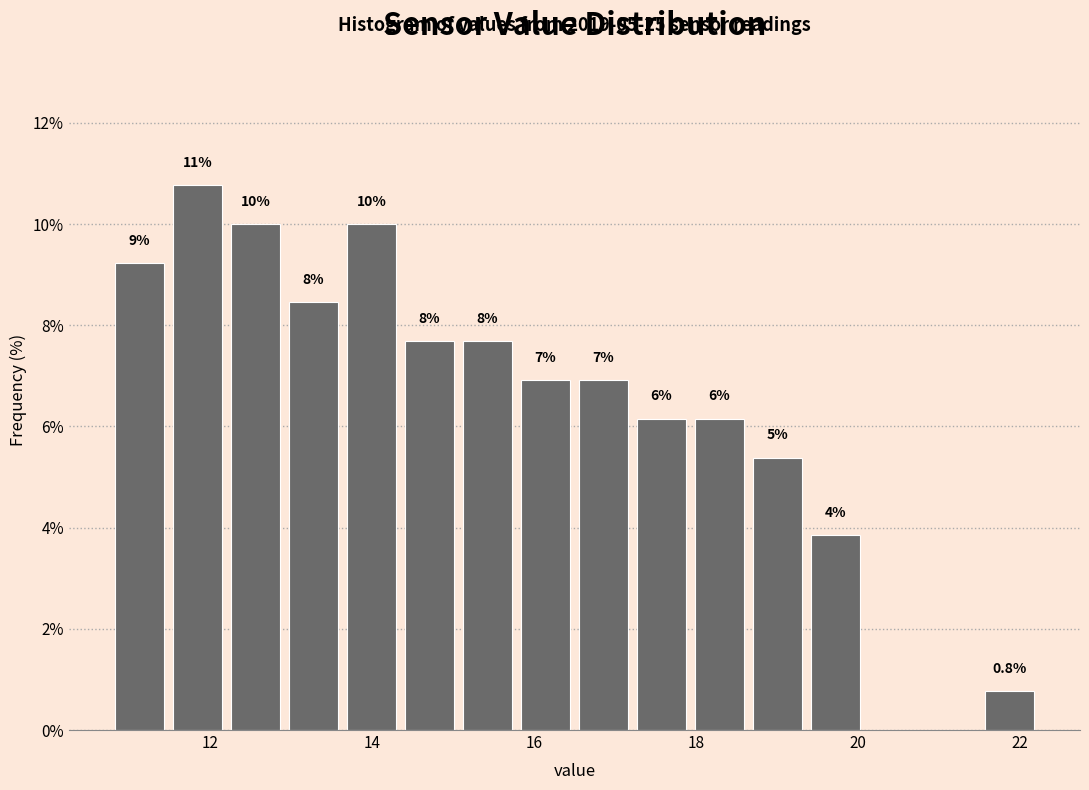

Read against the x-axis, roughly where is the centre of the tallest bar?

11.8